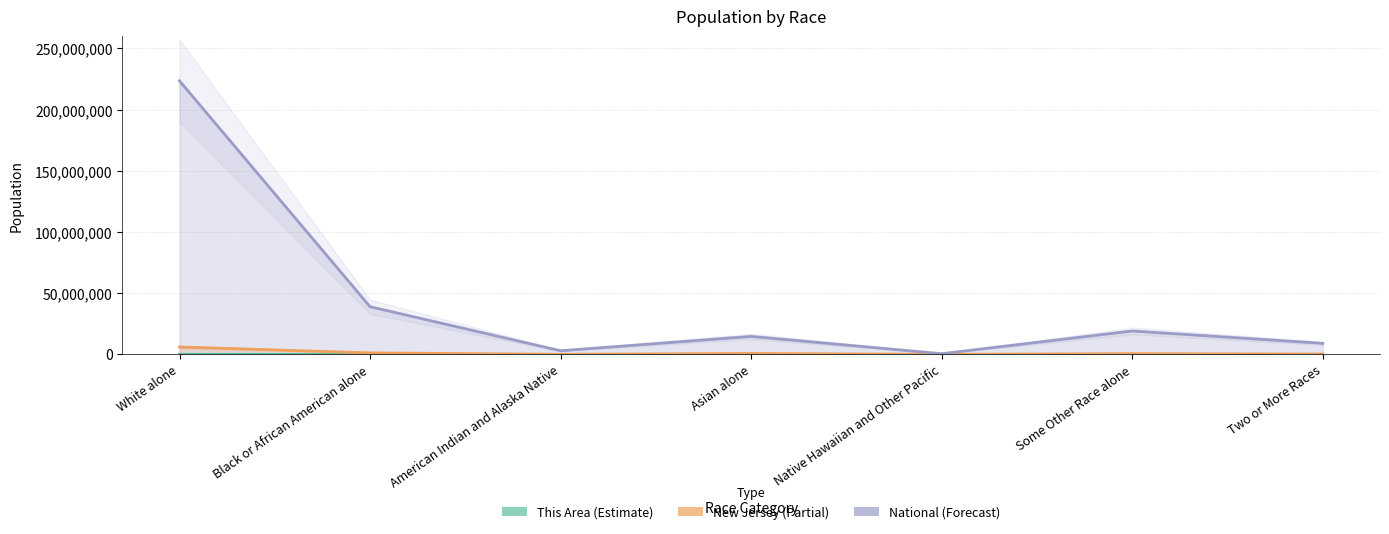

What position from the left is Some Other Race alone?

6